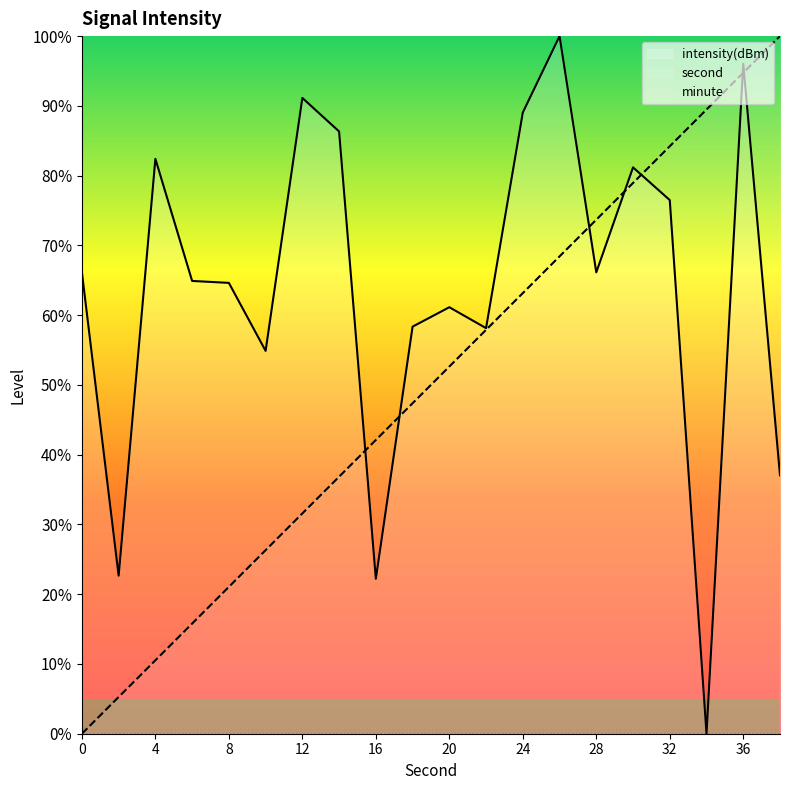

What are all the series names shown in the legend?

intensity(dBm), second, minute